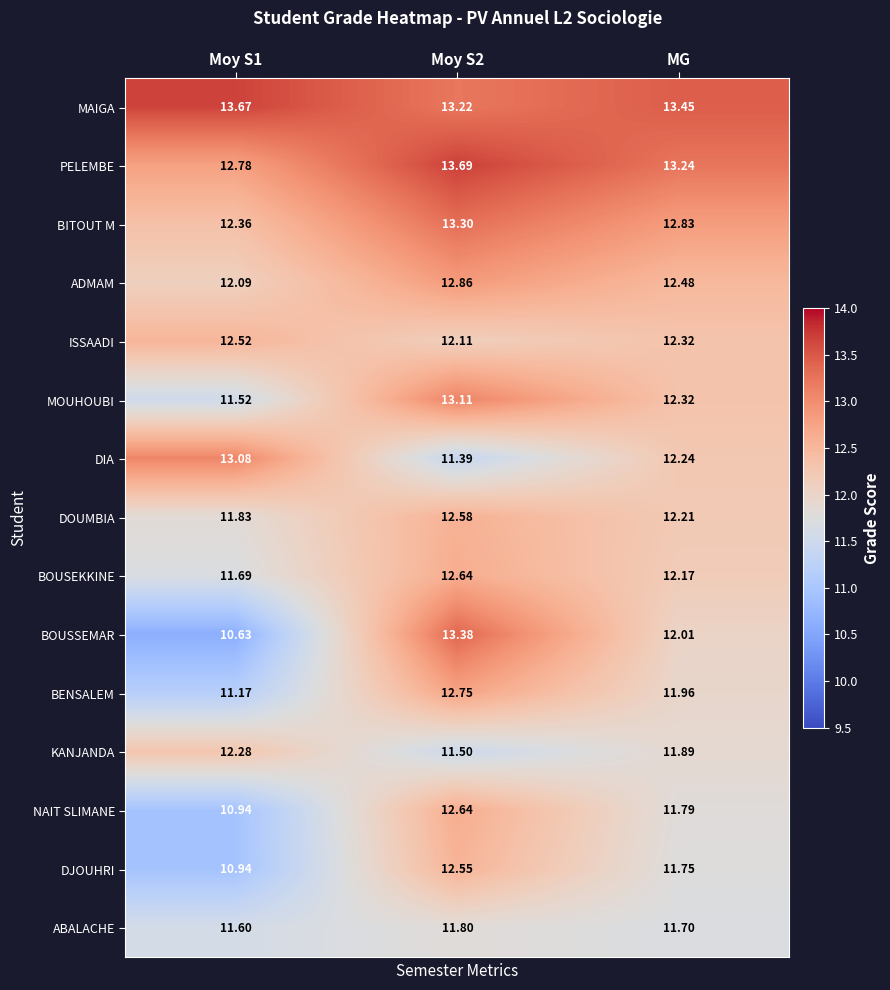

Which series has the widest spread of values?

BOUSSEMAR